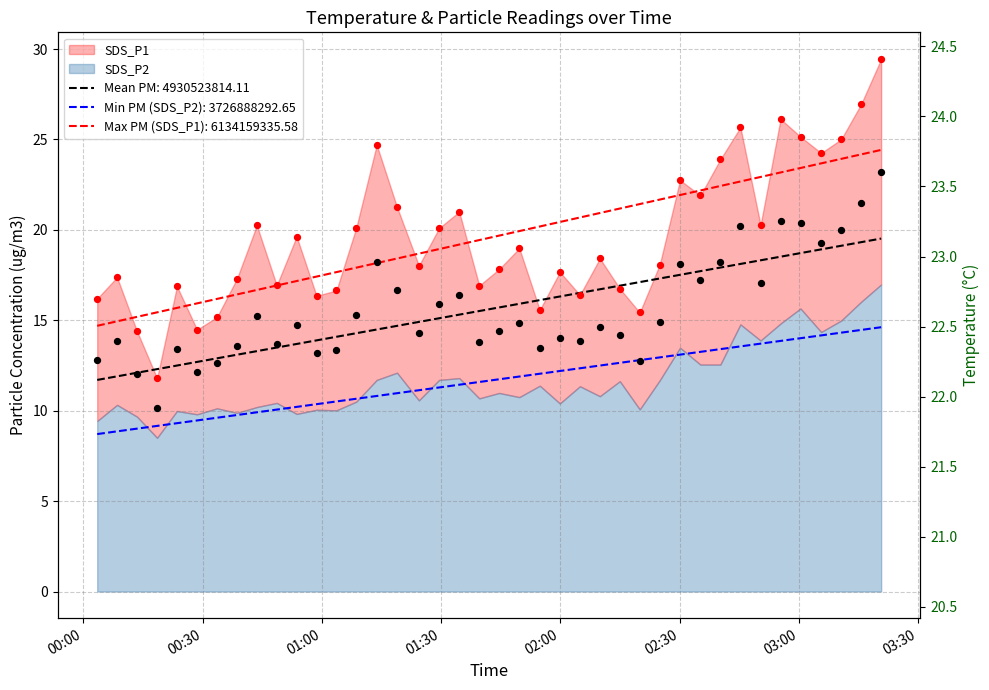

Which series has the largest Y range (max minus min)?

SDS_P1